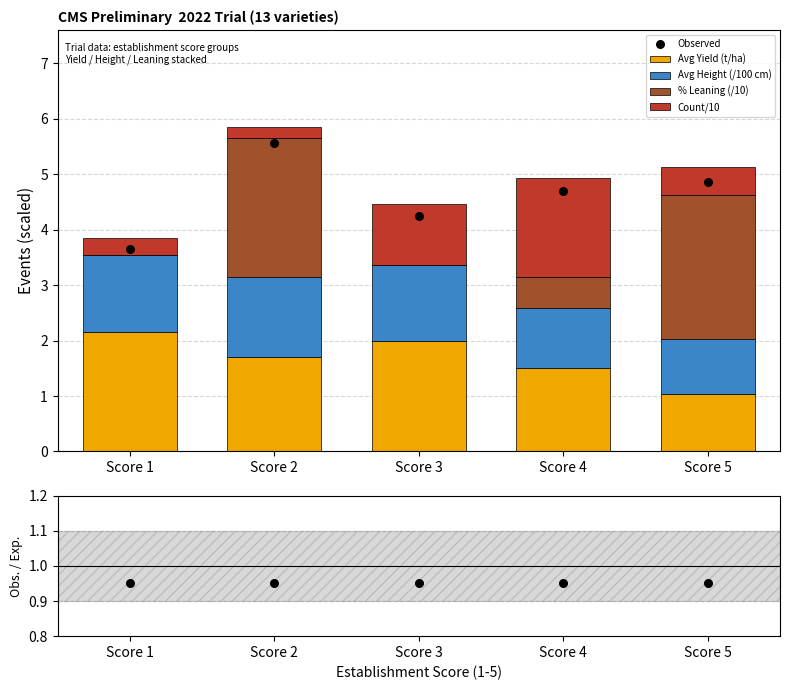

At how many categories does at least one series exceed 3?

5